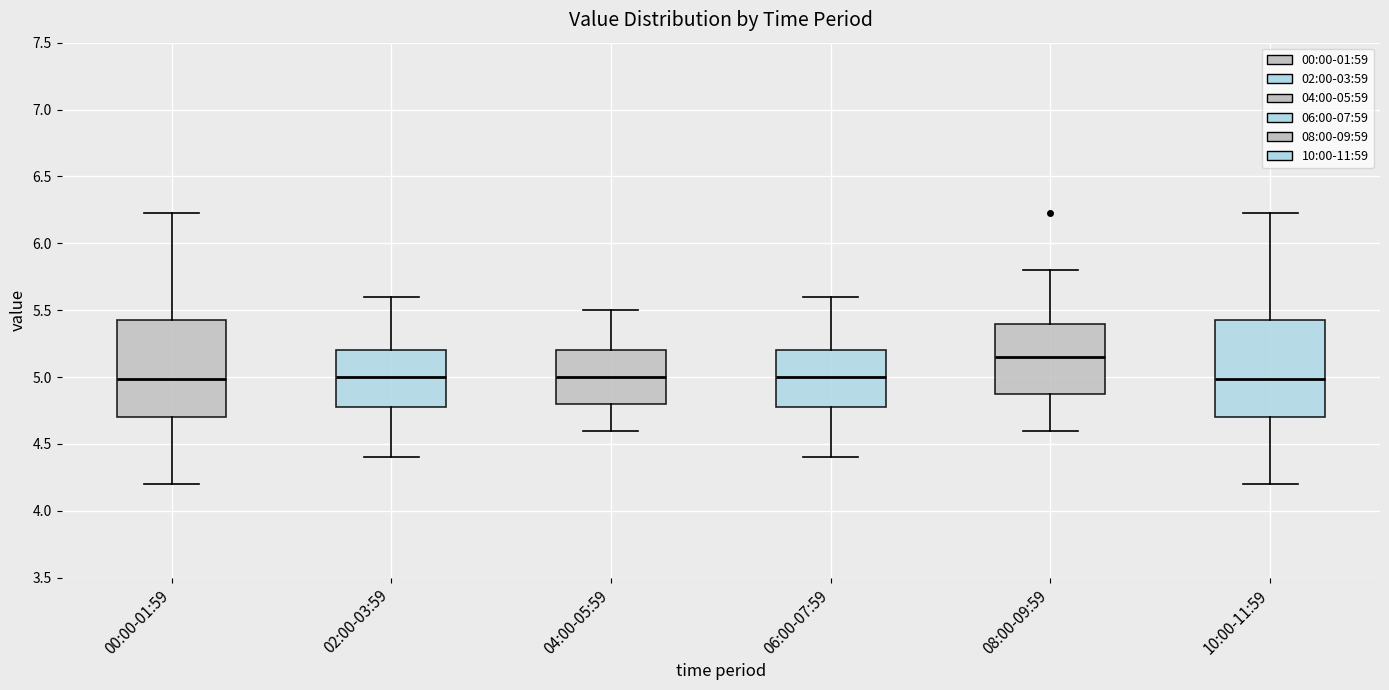

Which box has the highest median line?

08:00-09:59